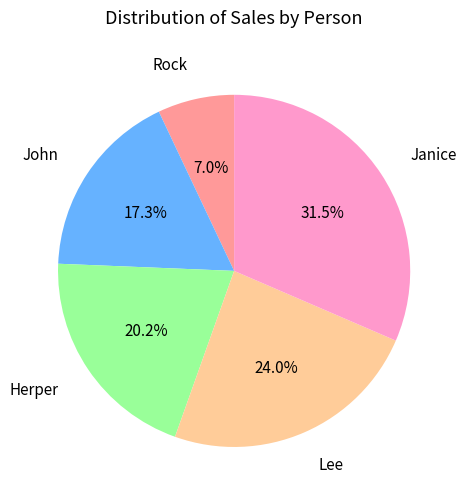

To the nearest percent, what is the combined percentage of Herper and Rock?

27%